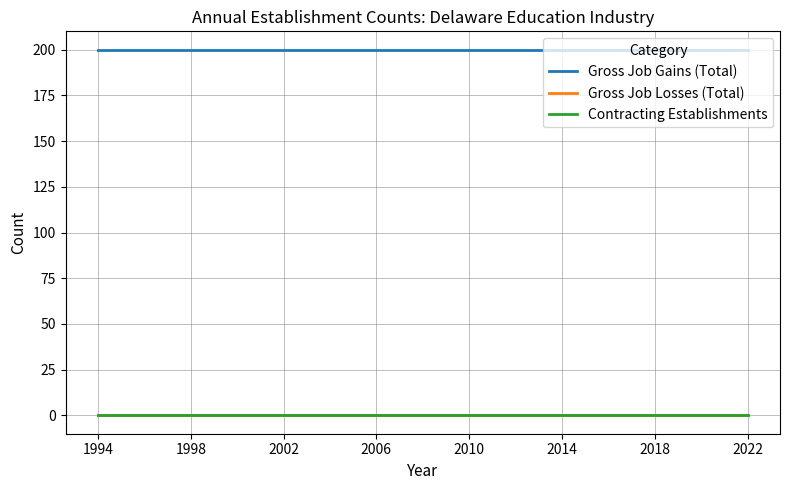

True or false: Contracting Establishments and Gross Job Gains (Total) cross at least once.

False